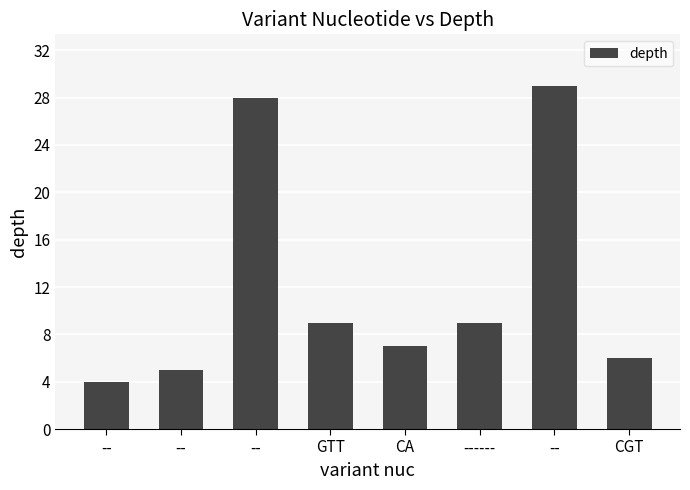

What is the maximum value shown in the chart?

29